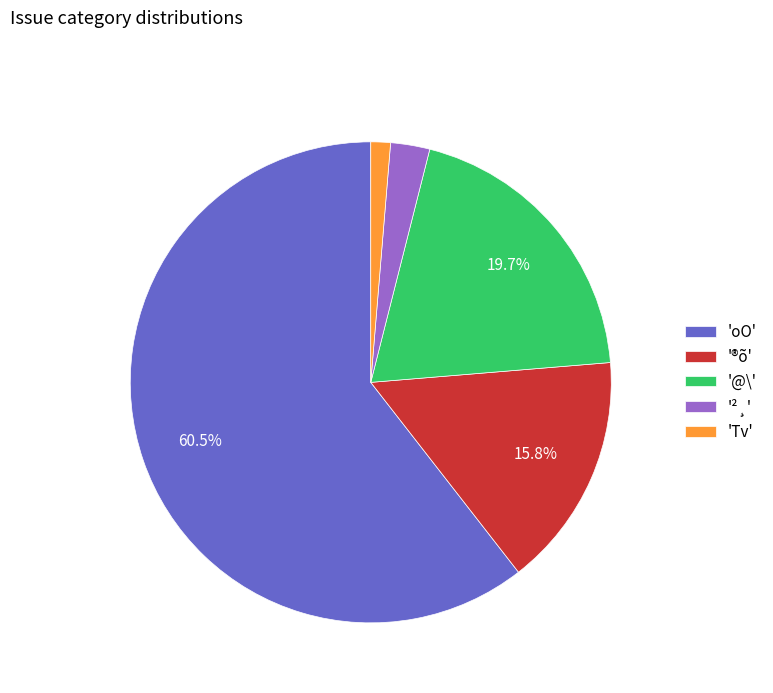

Count the number of slices in the pie.

5